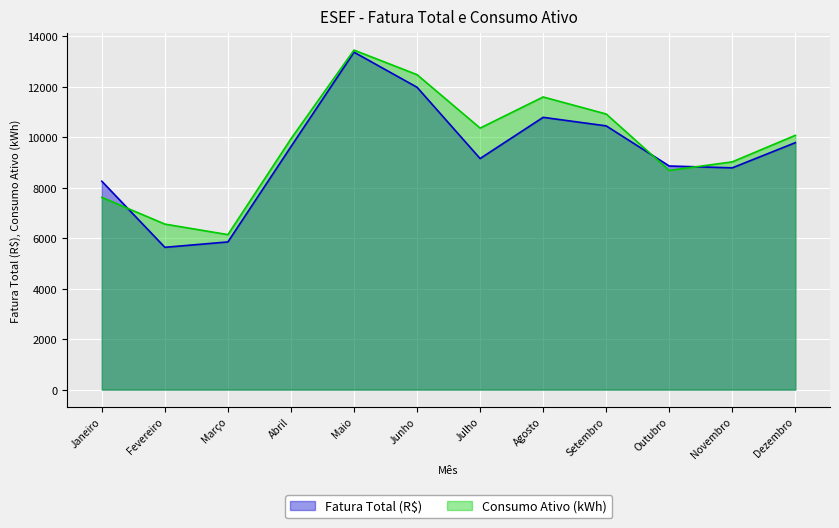

At Junho, list the series in order from smallest to largest.

Fatura Total (R$), Consumo Ativo (kWh)